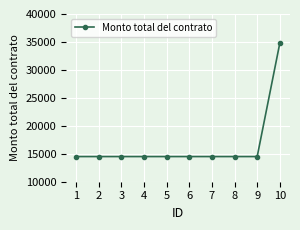

Approximately how many times larger is the value at 8 compared to 9?

1.0